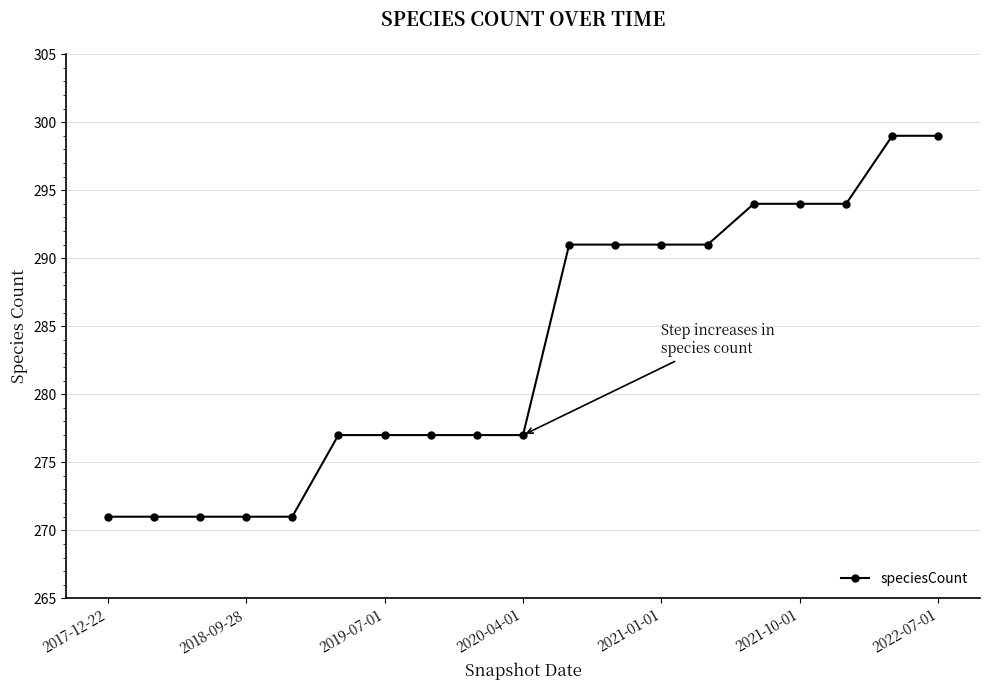

What is the average value?

283